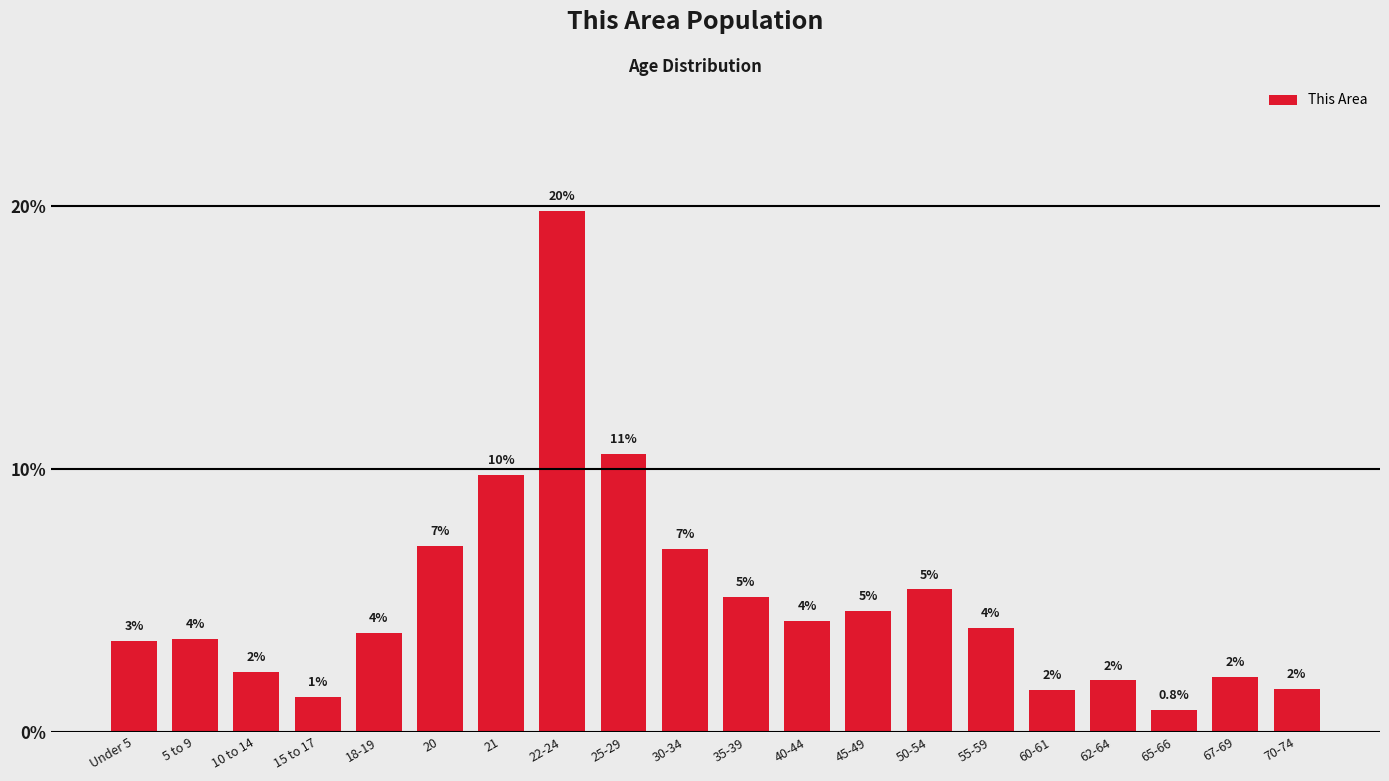

What is the maximum value shown in the chart?

19.8